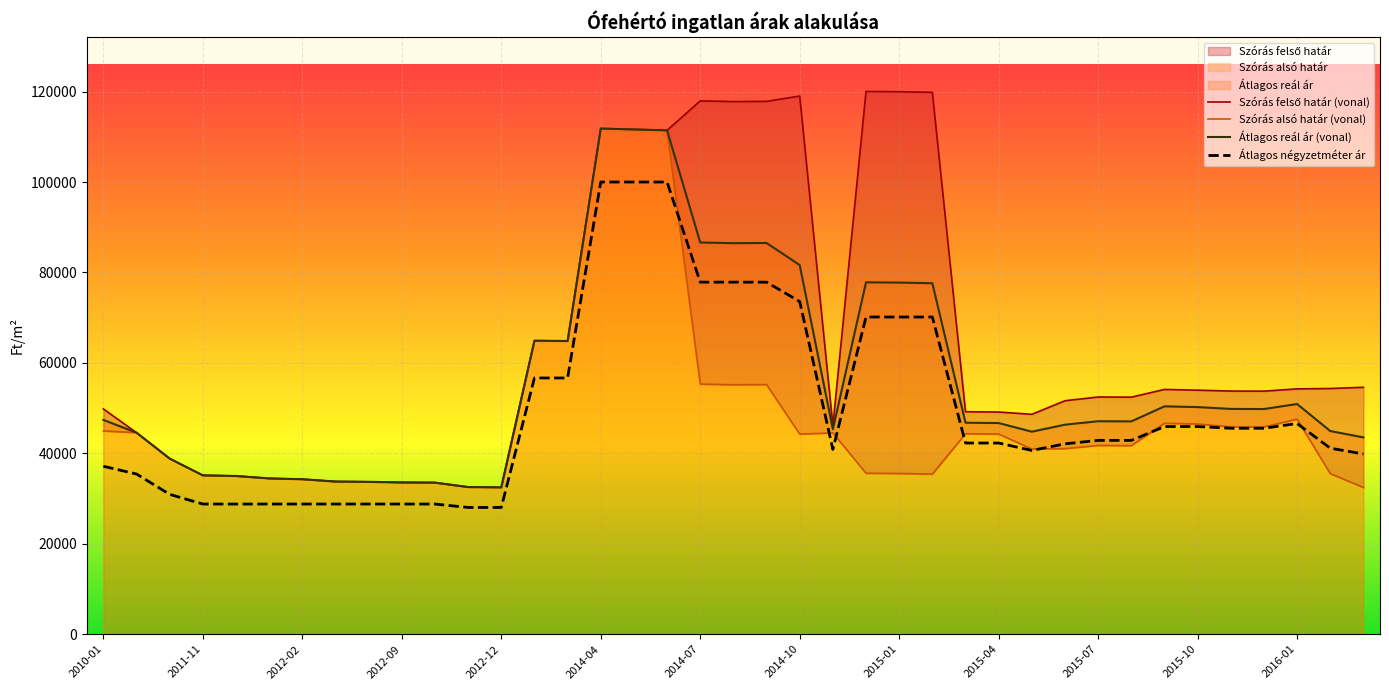

True or false: Átlagos négyzetméter ár and Szórás felső határ intersect in this chart.

False